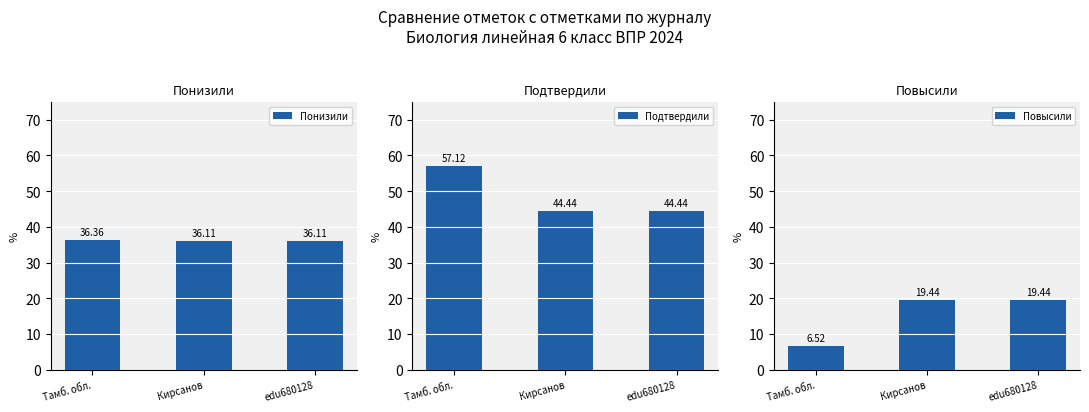

Where is Повысили nearest to the value 12?

Тамб. обл.